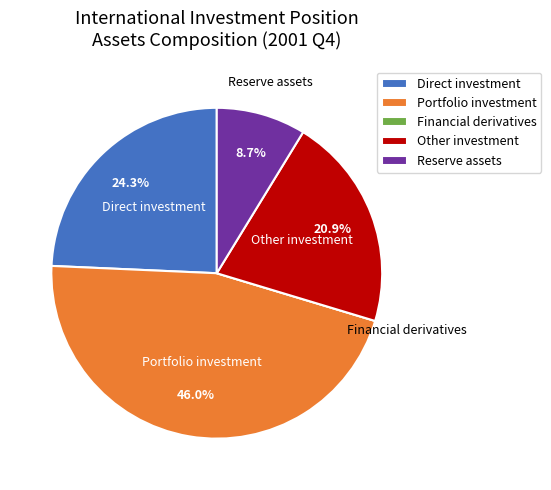

To the nearest percent, what portion does Other investment represent?

21%